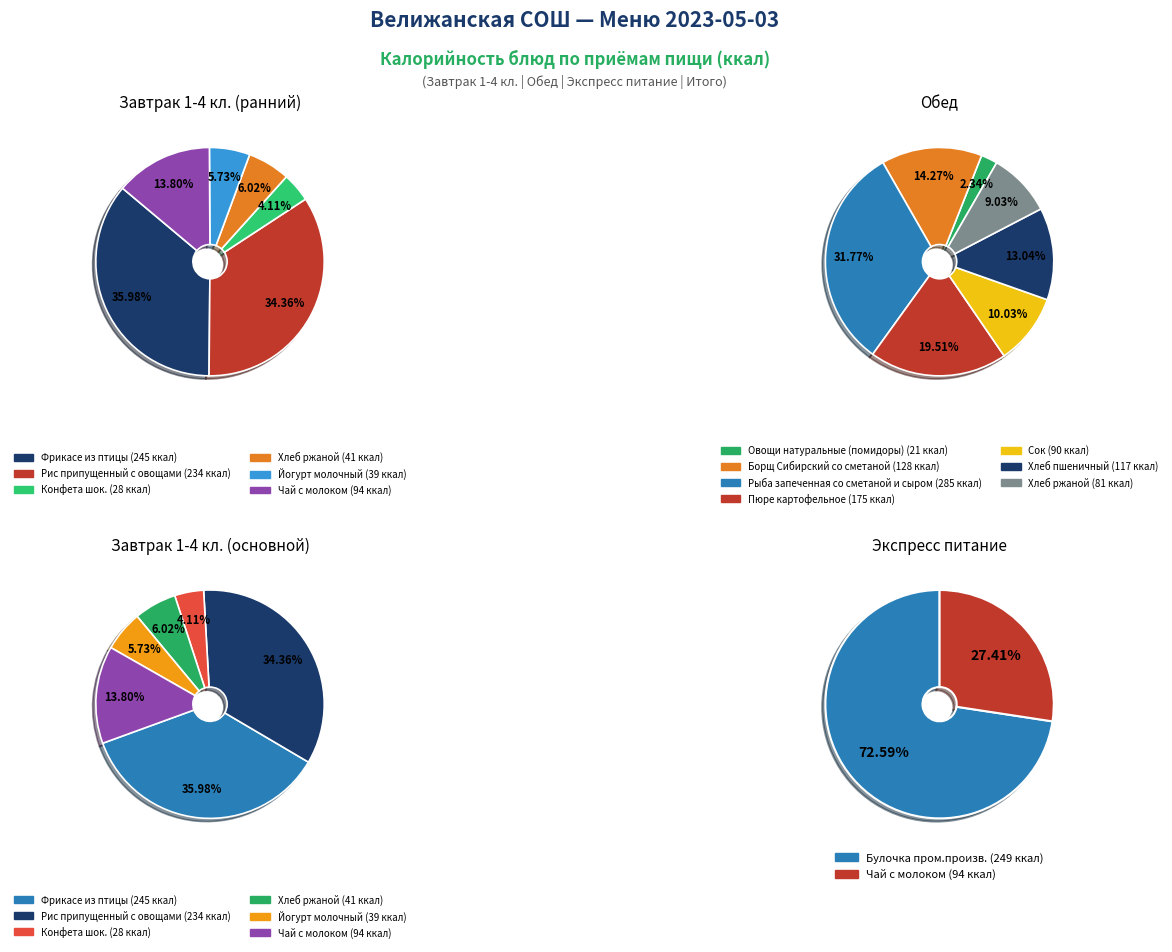

Rank the categories by value from lowest to highest.

Конфета шок., Йогурт молочный, Хлеб ржаной, Чай с молоком, Рис припущенный с овощами, Фрикасе из птицы